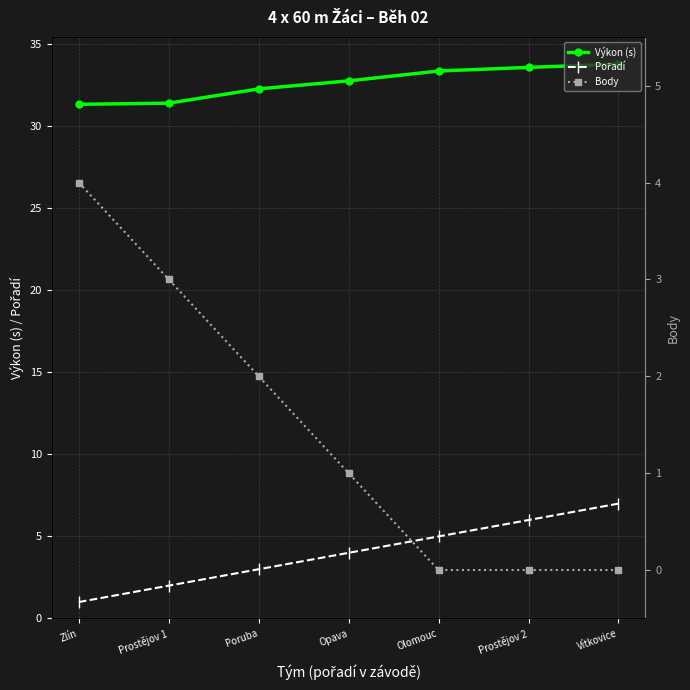

Which label corresponds to the smallest value in the chart?

Olomouc